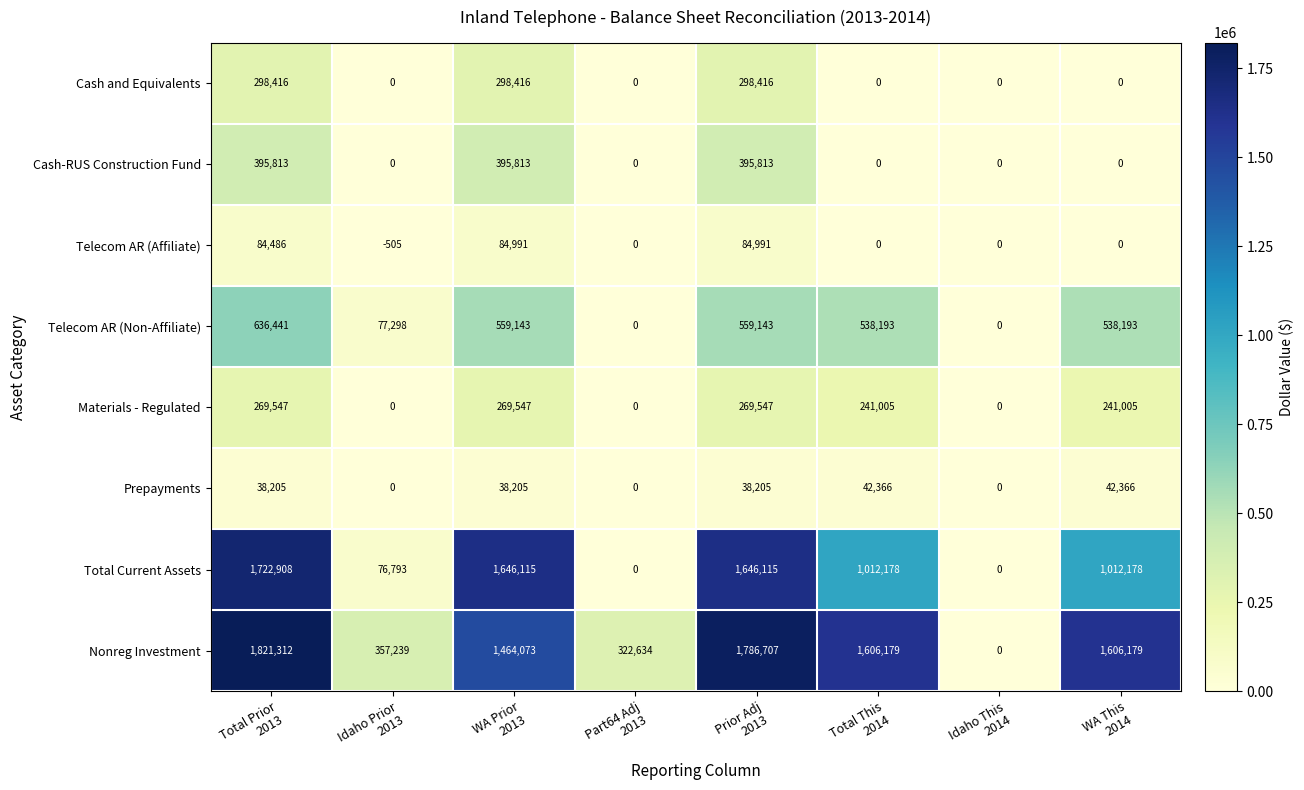

At how many categories does at least one series exceed 7437?

7